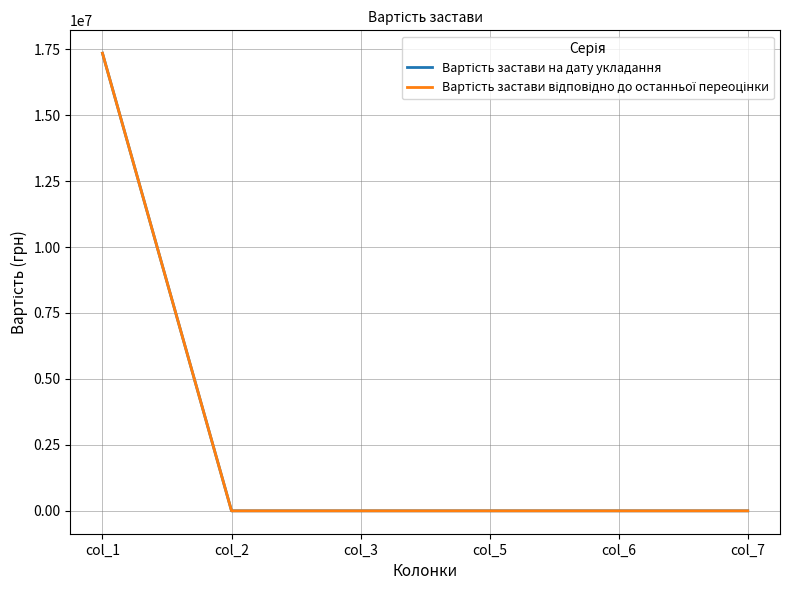

At which category is the sum across all series the highest?

col_1